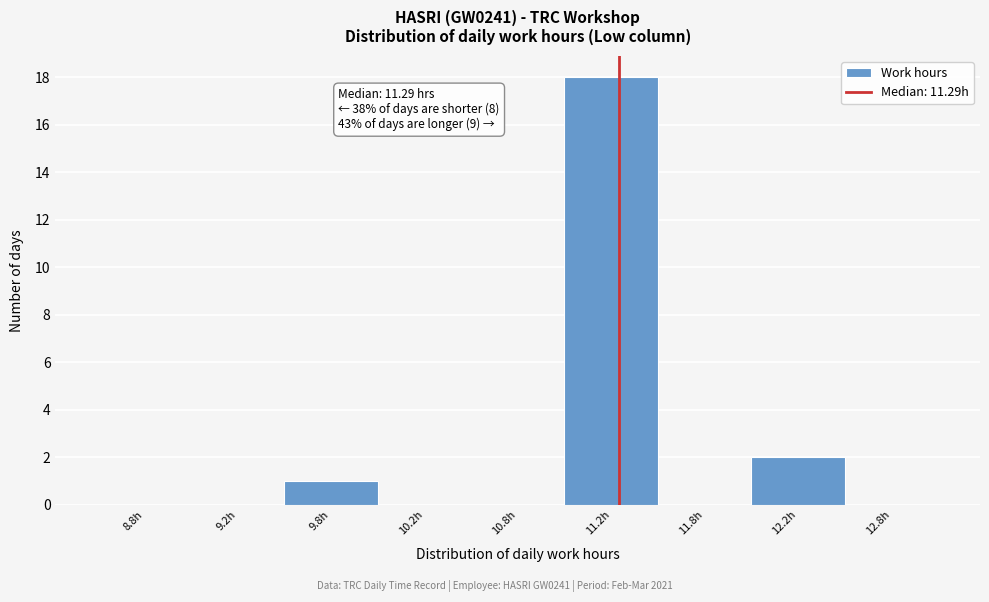

Reading right to left, list all the values displayed in this chart.

12.8h=0	12.2h=2	11.8h=0	11.2h=18	10.8h=0	10.2h=0	9.8h=1	9.2h=0	8.8h=0